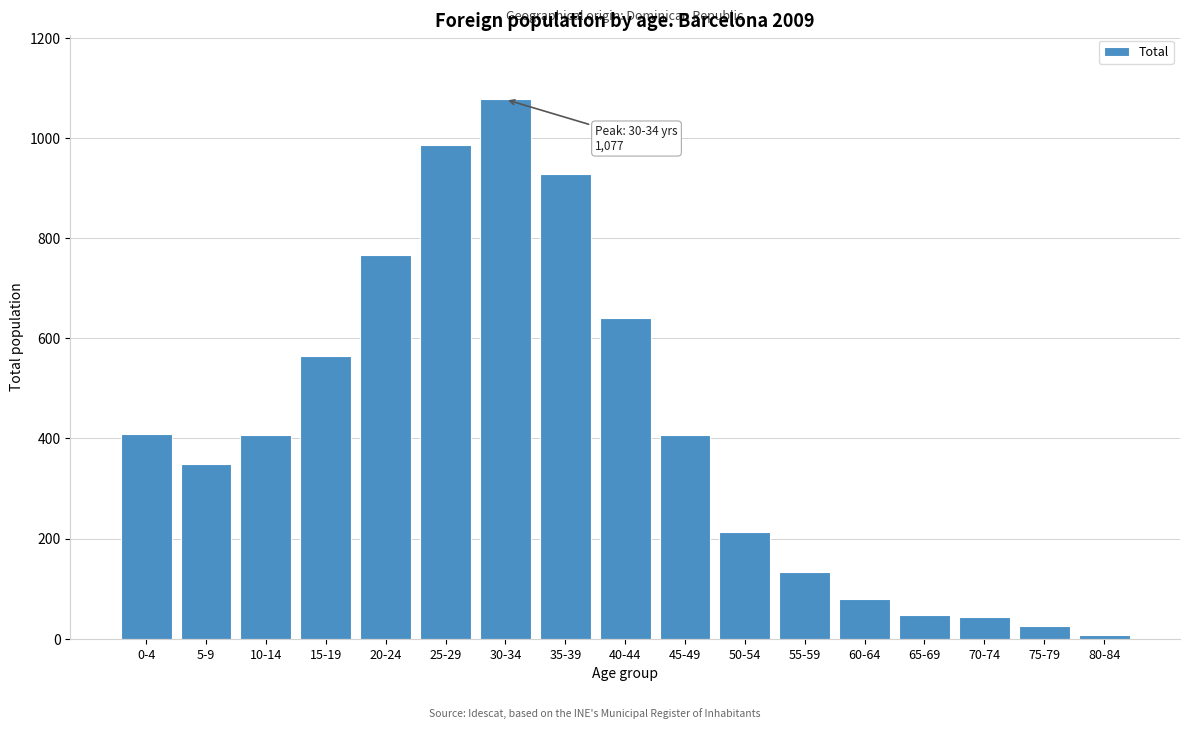

At which category does the chart reach its peak across all series?

30-34